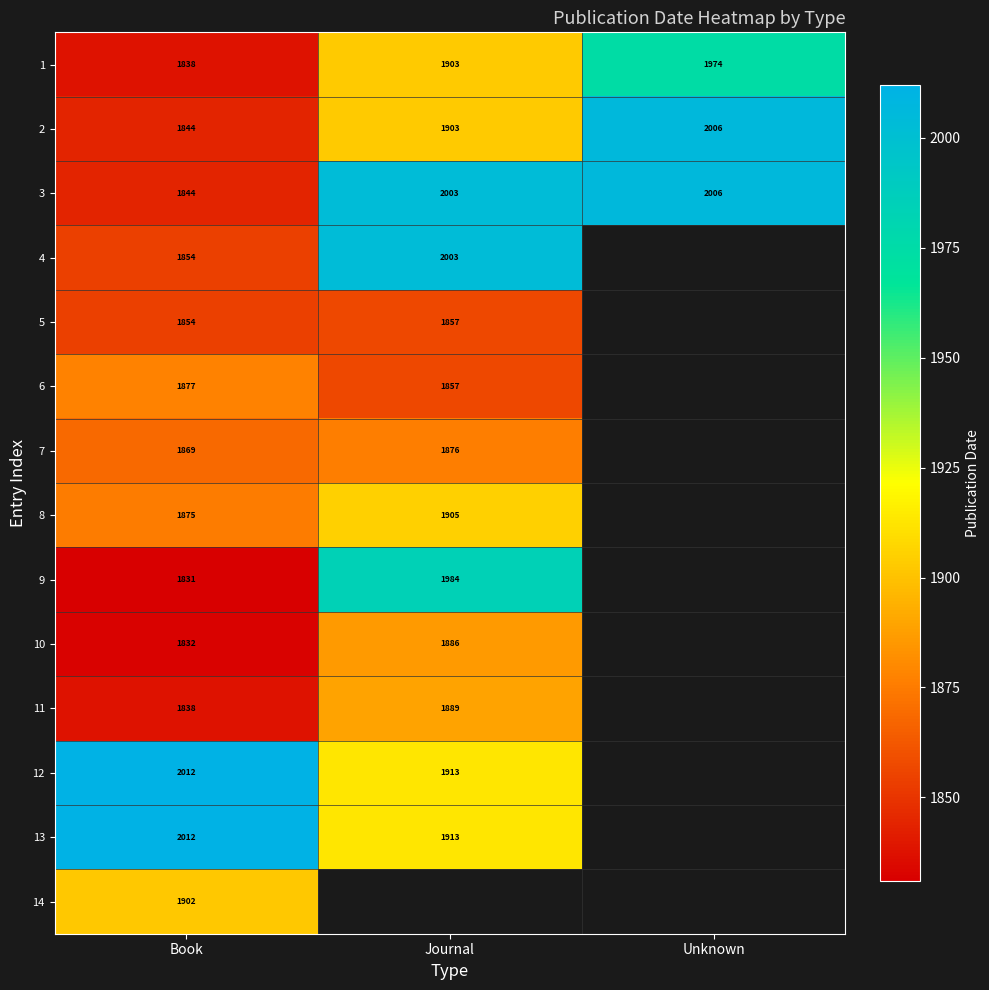

Which category has the highest value in the 1 series?

Unknown